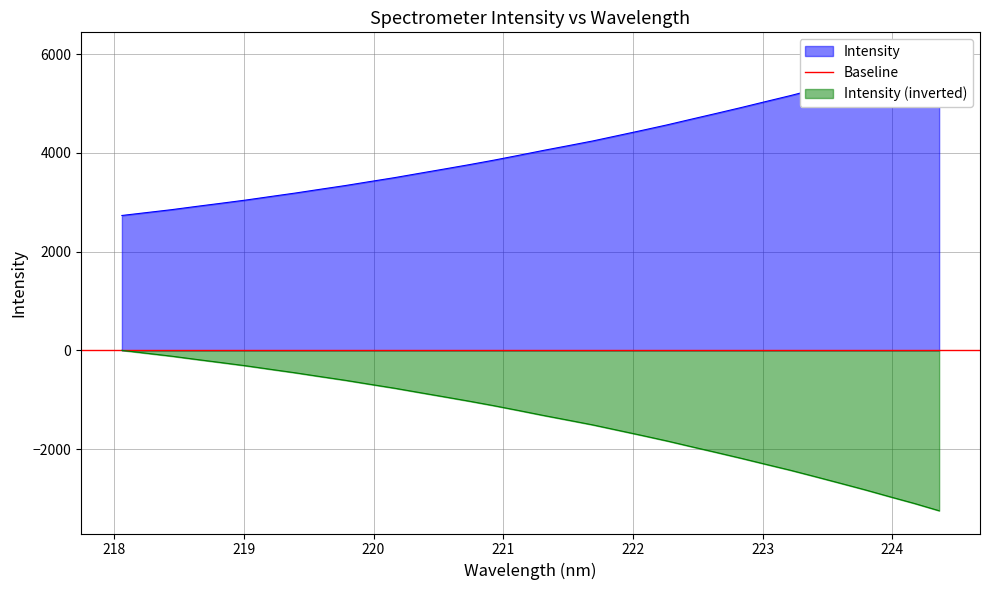

True or false: the data has more than 0 interior local peaks.

False